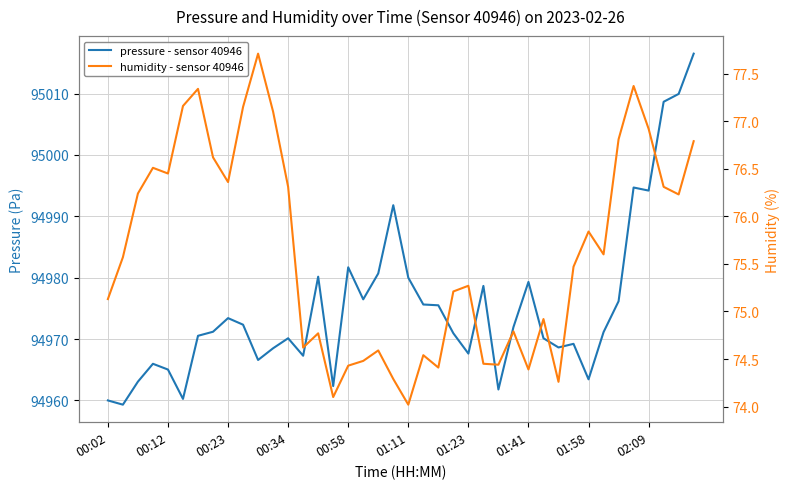

What is the spread (max minus min) of values at 35?

94917.3